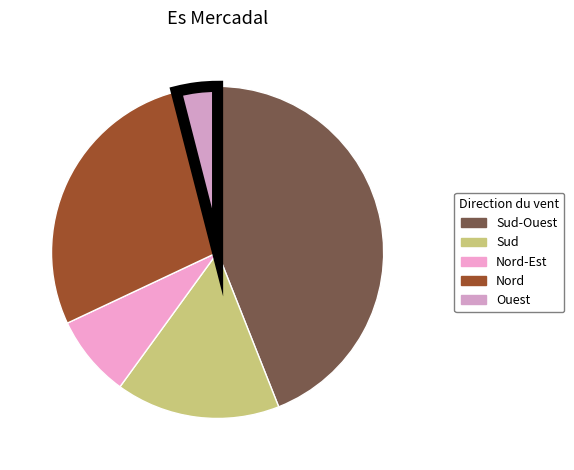

What is the change in value from Nord-Est to Nord?

+5